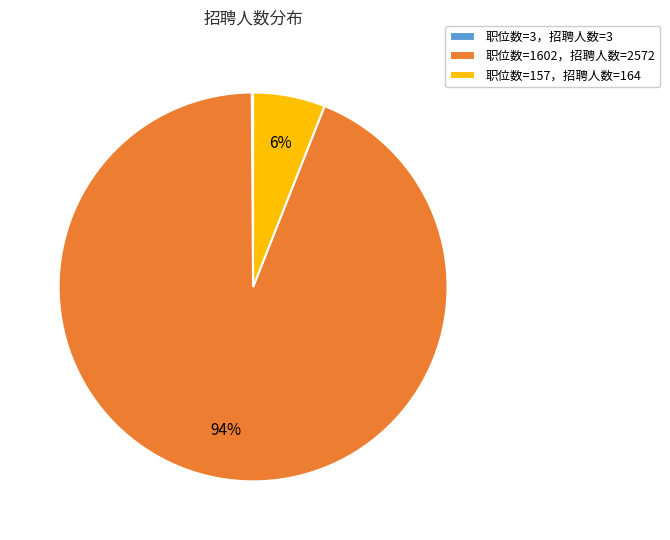

The 职位数=157，招聘人数=164 slice represents 1% of the pie. True or false?

False